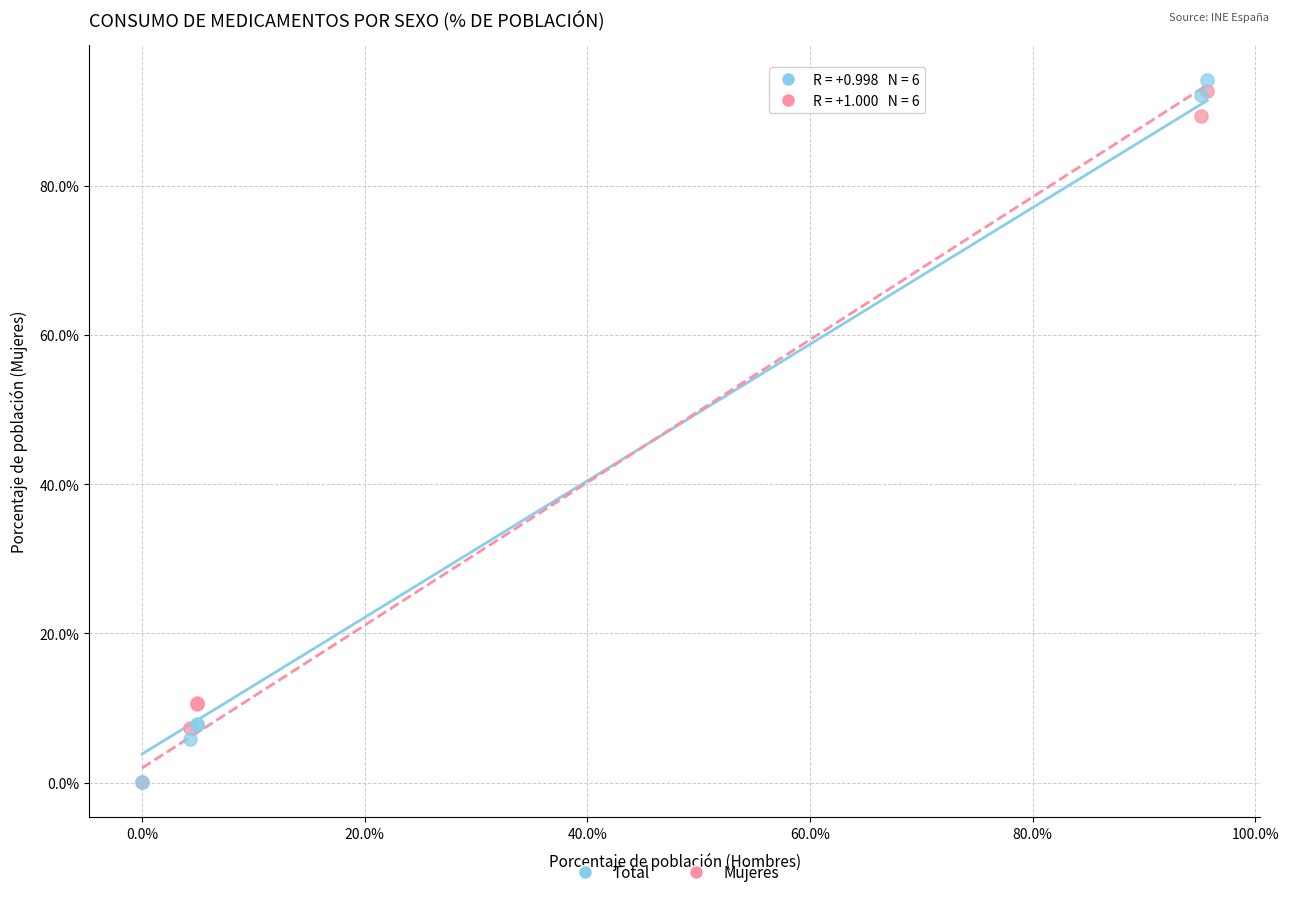

What are all the series names shown in the legend?

Total, Mujeres